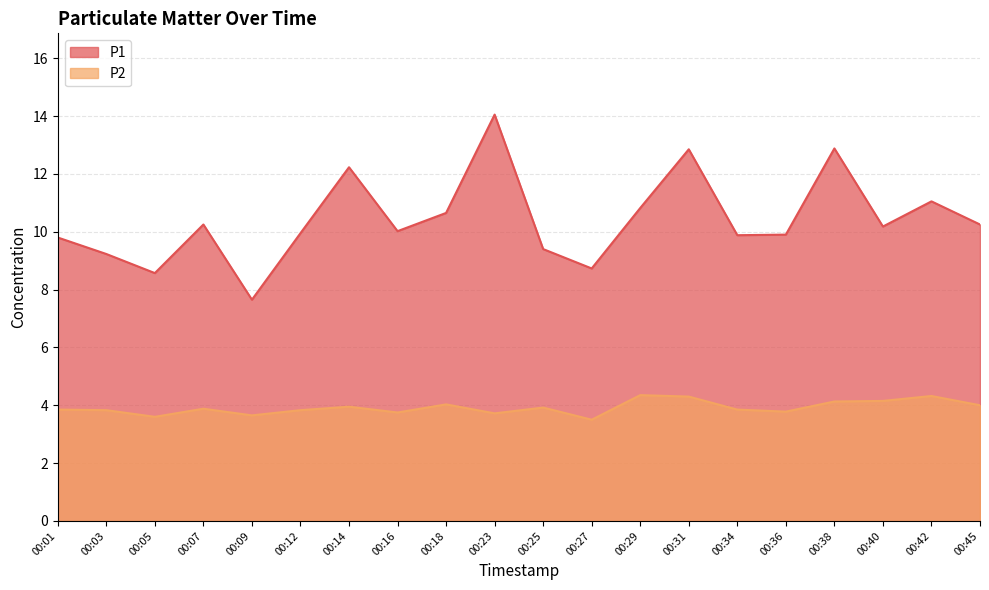

What is the average value of the P2 series?

3.9